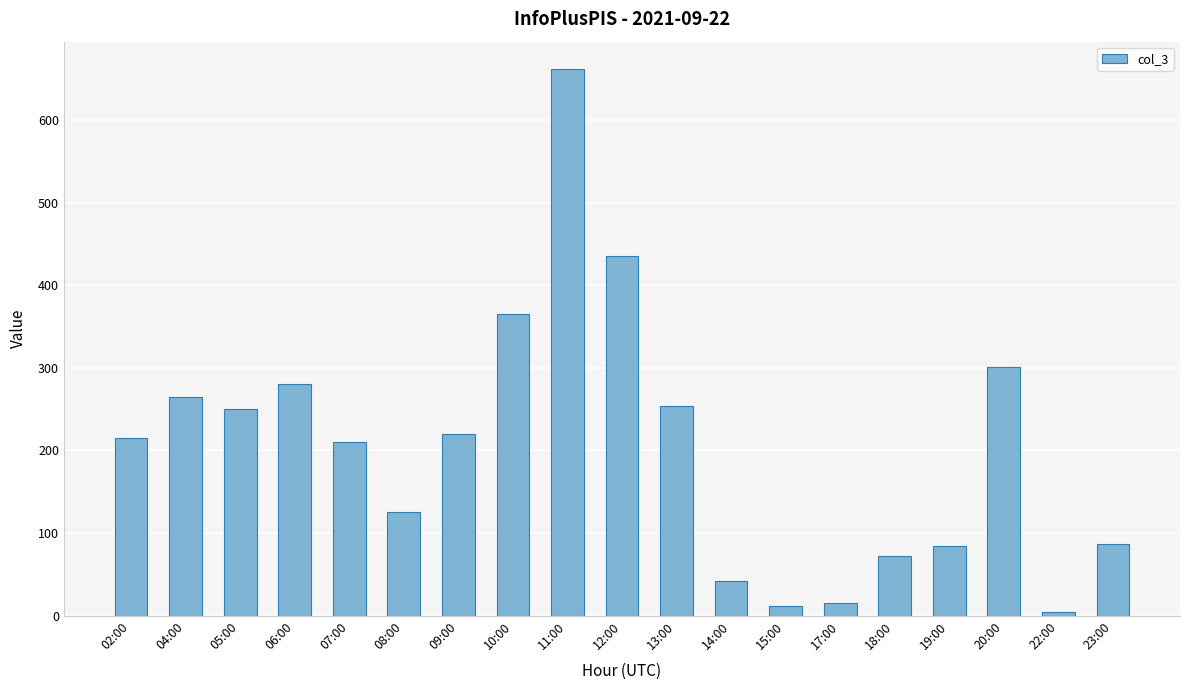

Which category has the lowest value across all series?

22:00